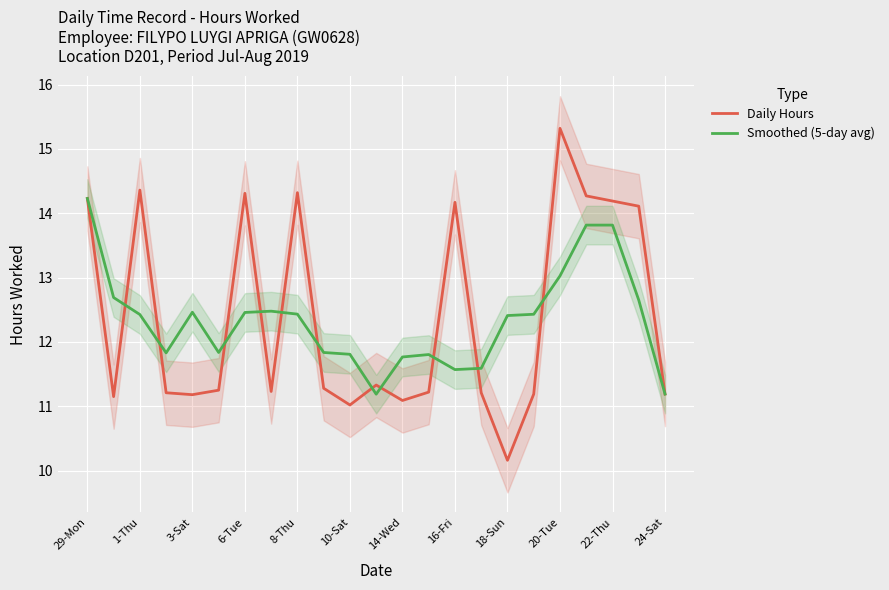

At how many categories does at least one series exceed 14?

9